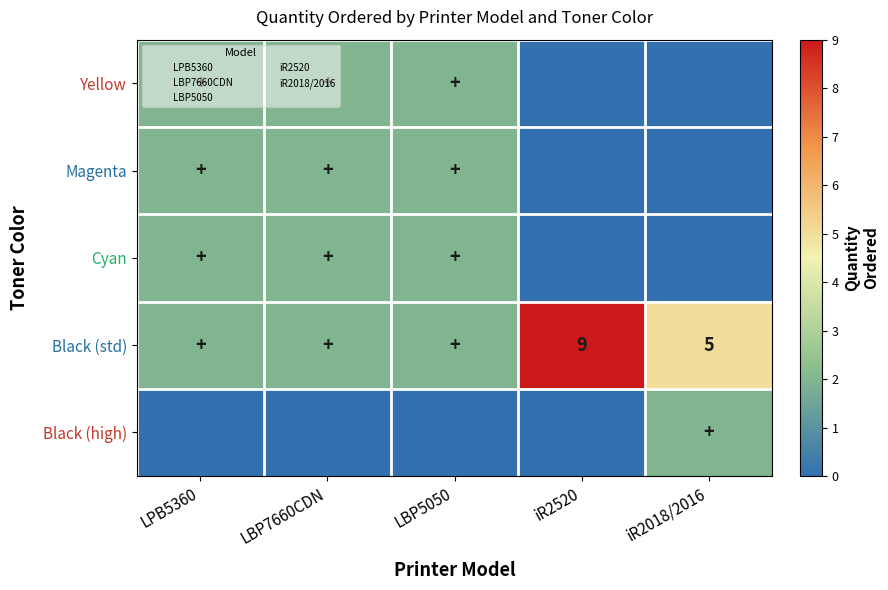

Read the Cyan value at LBP5050.

2